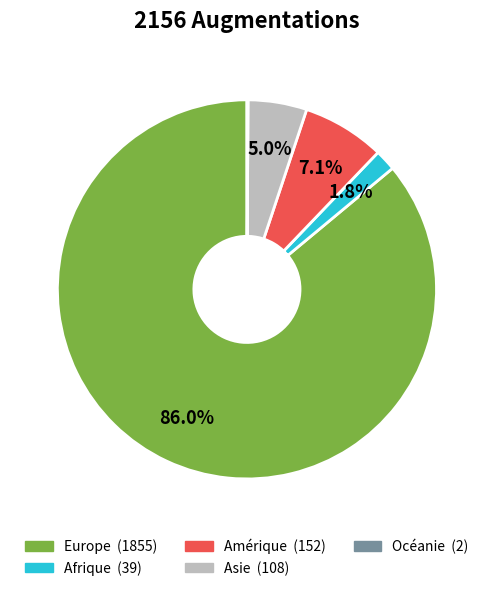

To the nearest percent, what is the difference between the largest and smallest slice percentages?

86%